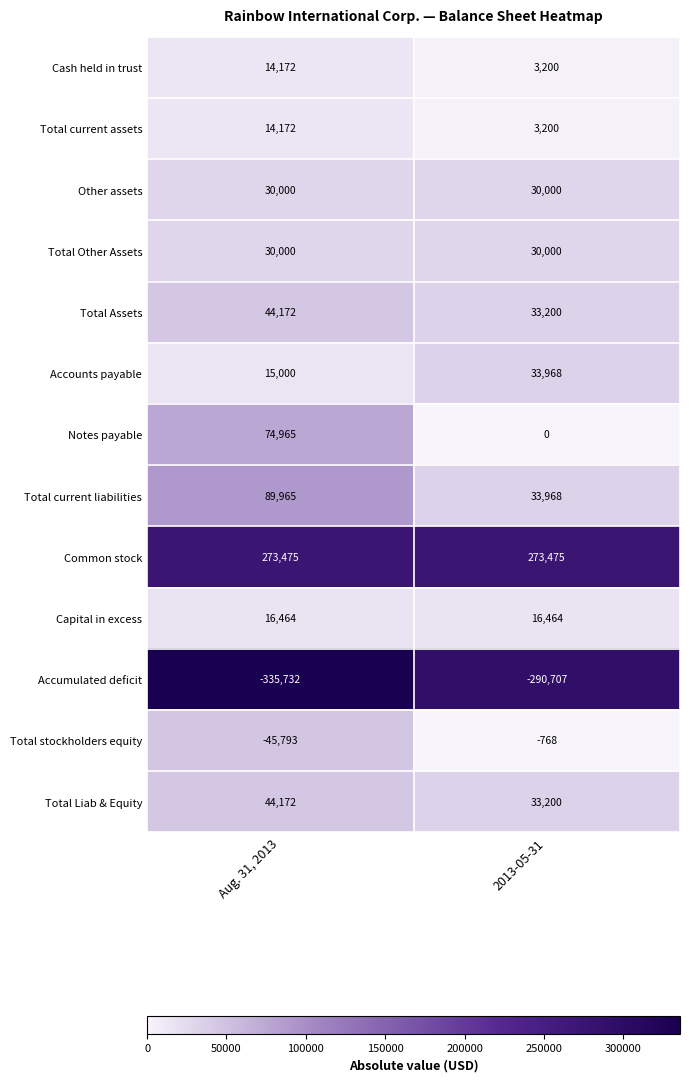

At which category is the sum across all series the highest?

Aug. 31, 2013